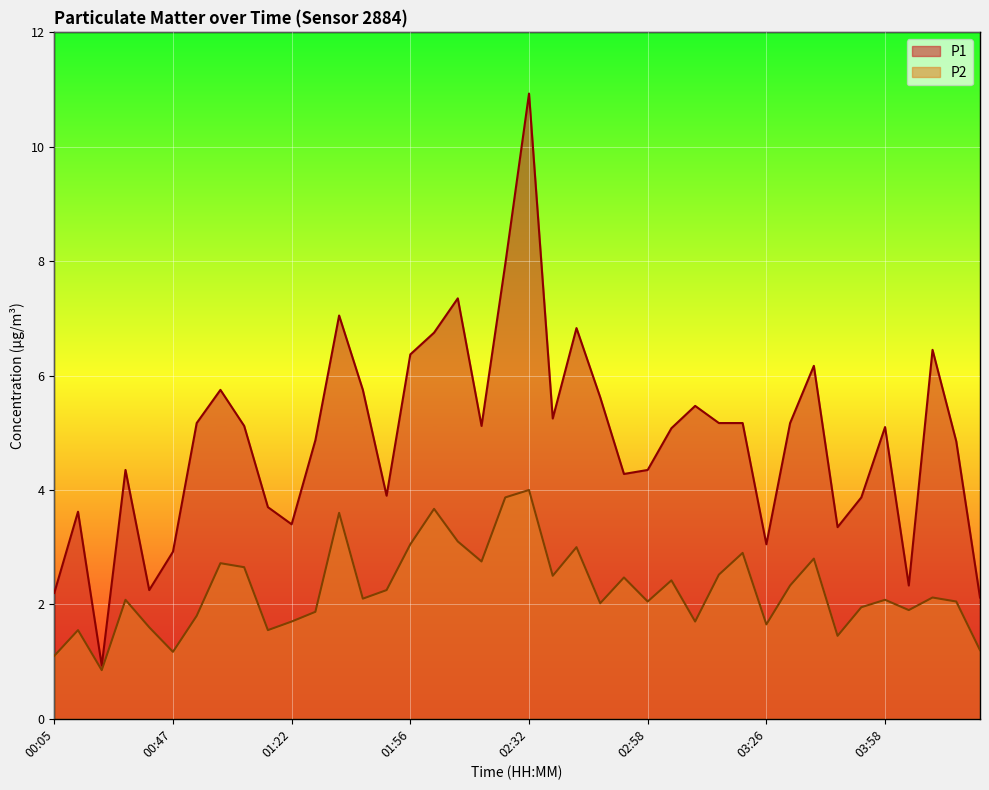

True or false: P2 and P1 cross at least once.

False